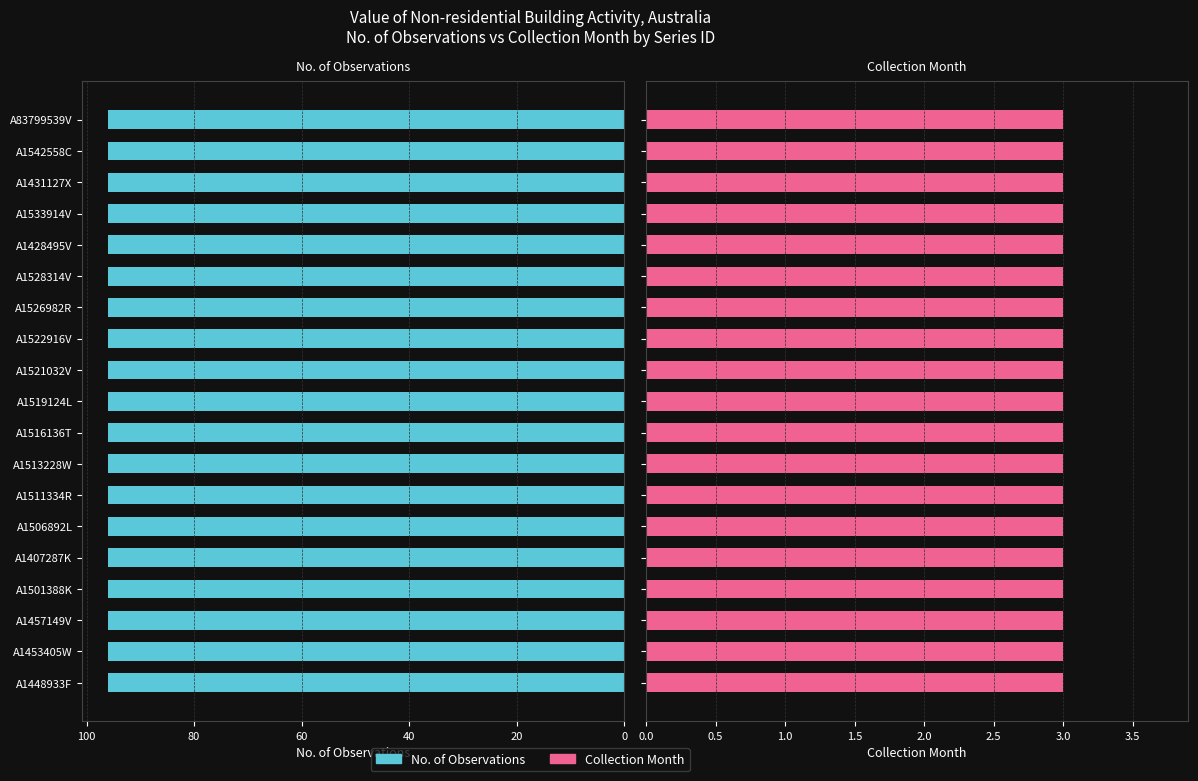

At A1457149V, list the series in order from smallest to largest.

Collection Month, No. Obs.